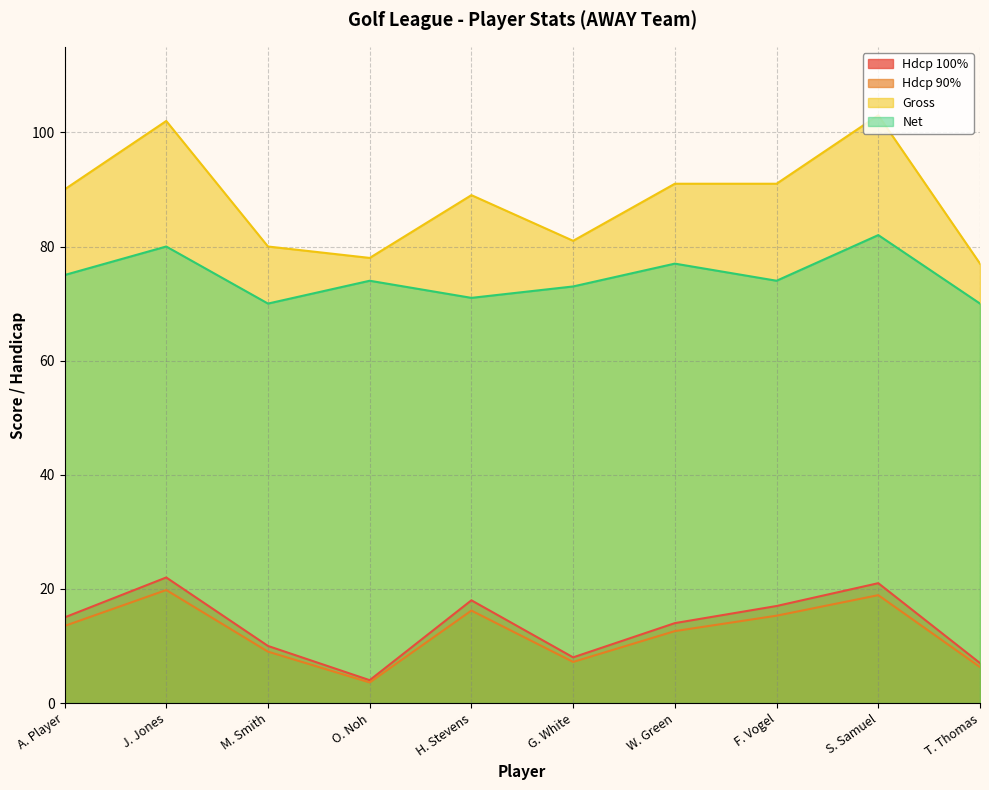

How many interior local peaks does the Gross series have?

3